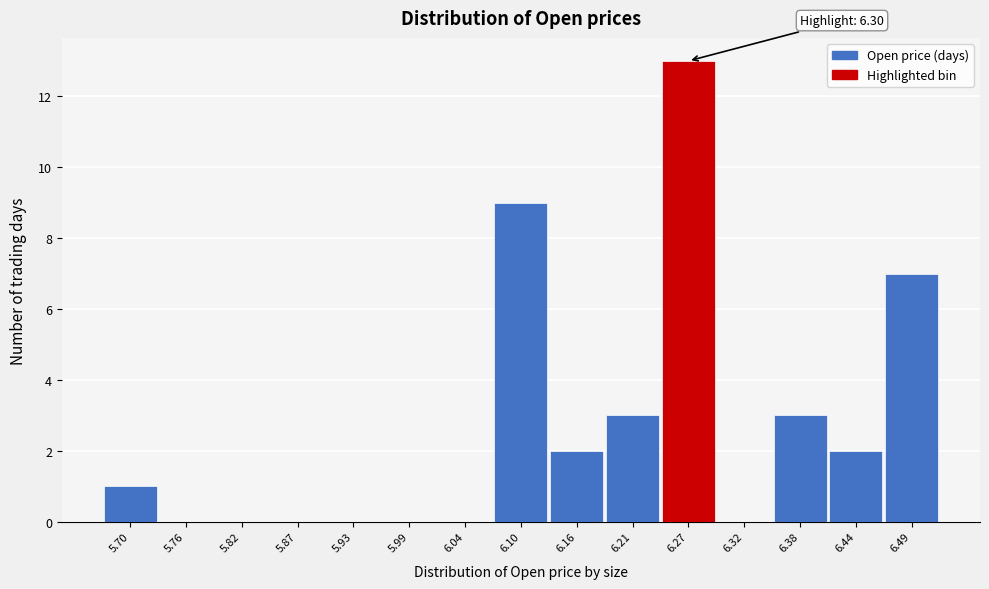

Reading left to right, what are all the values shown in this chart?

5.70=1	5.76=0	5.82=0	5.87=0	5.93=0	5.99=0	6.04=0	6.10=9	6.16=2	6.21=3	6.27=13	6.32=0	6.38=3	6.44=2	6.49=7